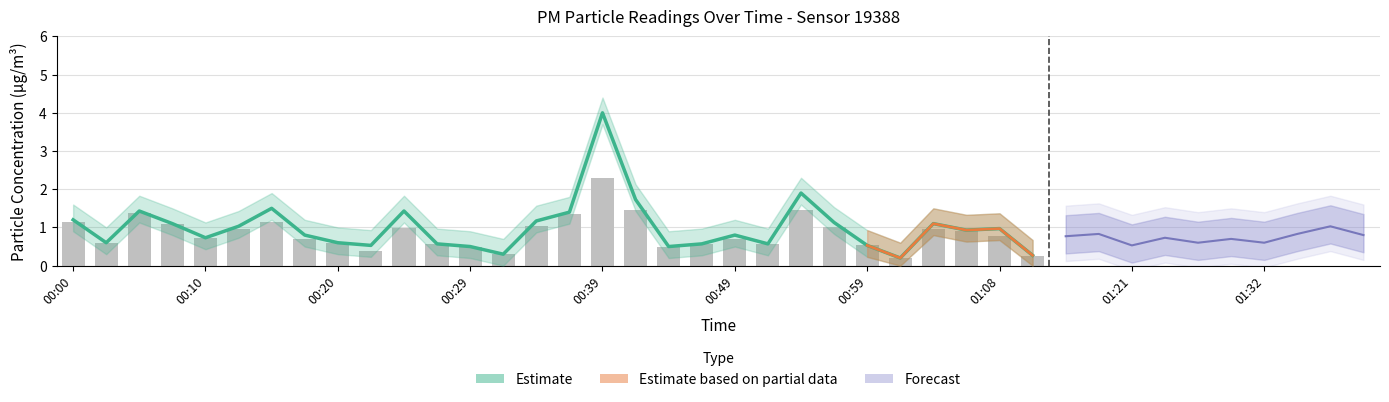

Does the chart contain any negative values?

No